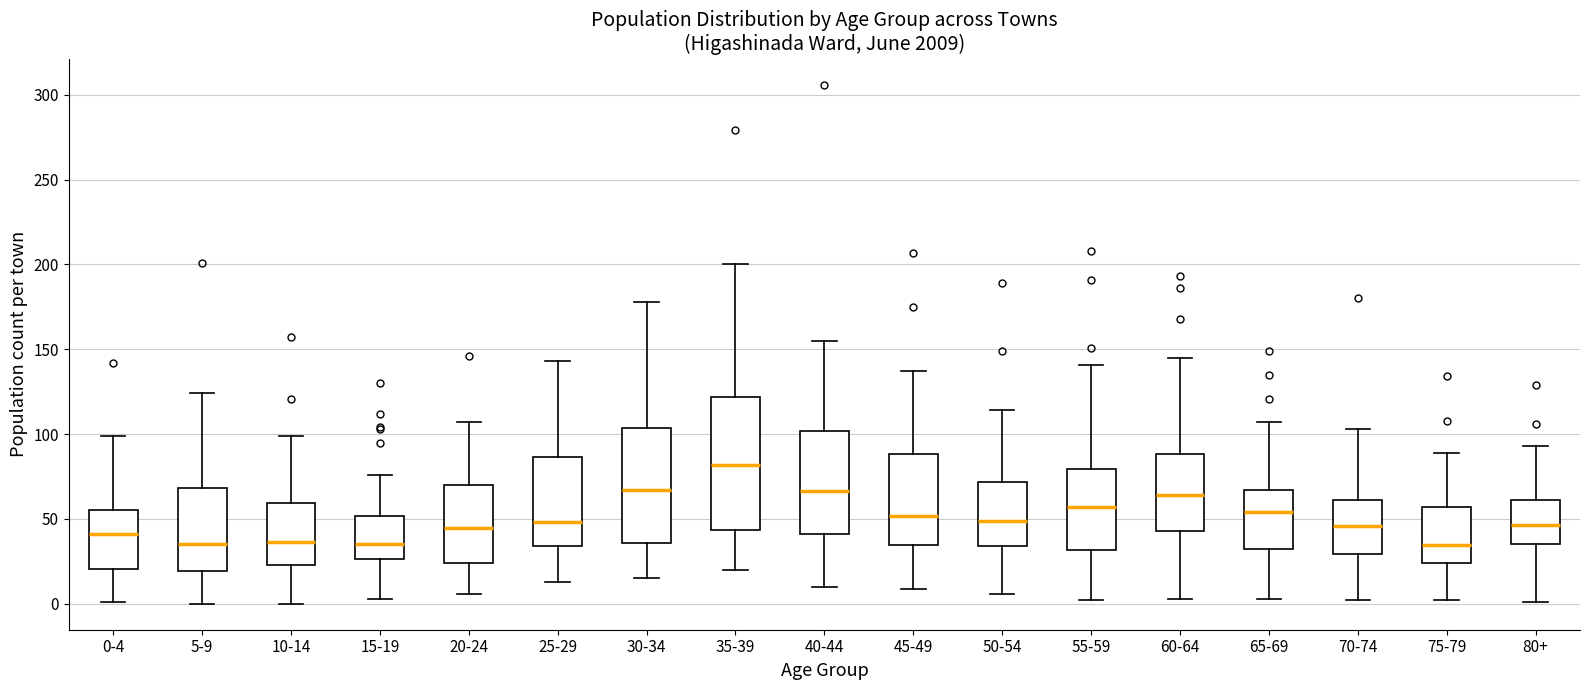

Which box's median line is the highest?

35-39